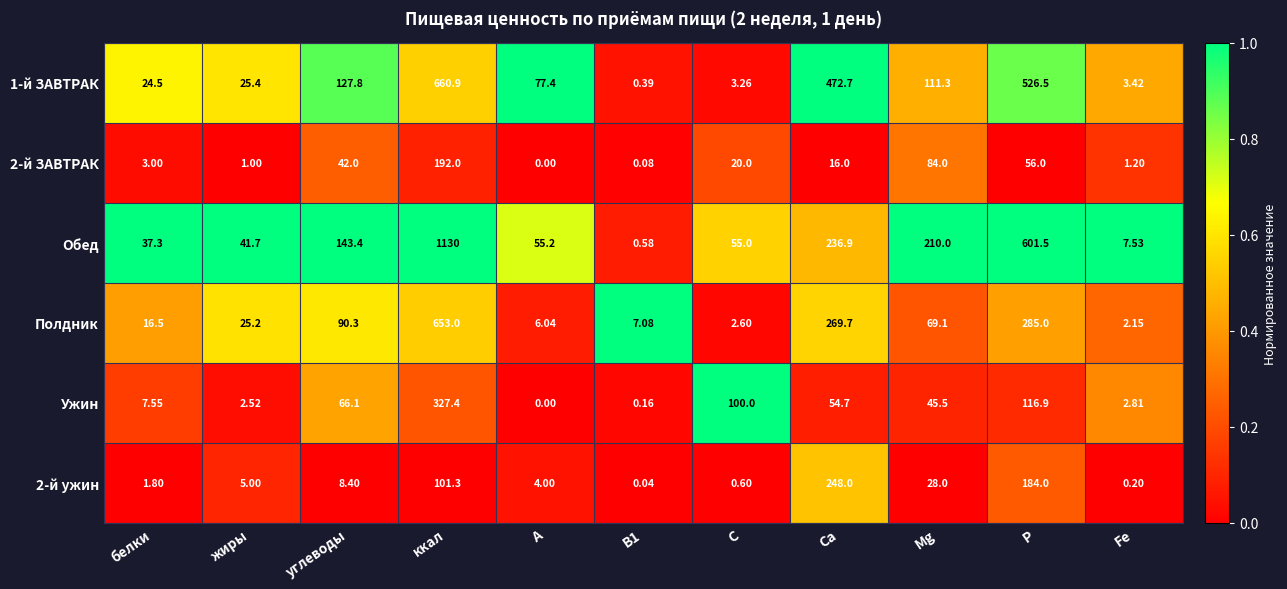

Which series changed the most between В1 and Mg?

Обед